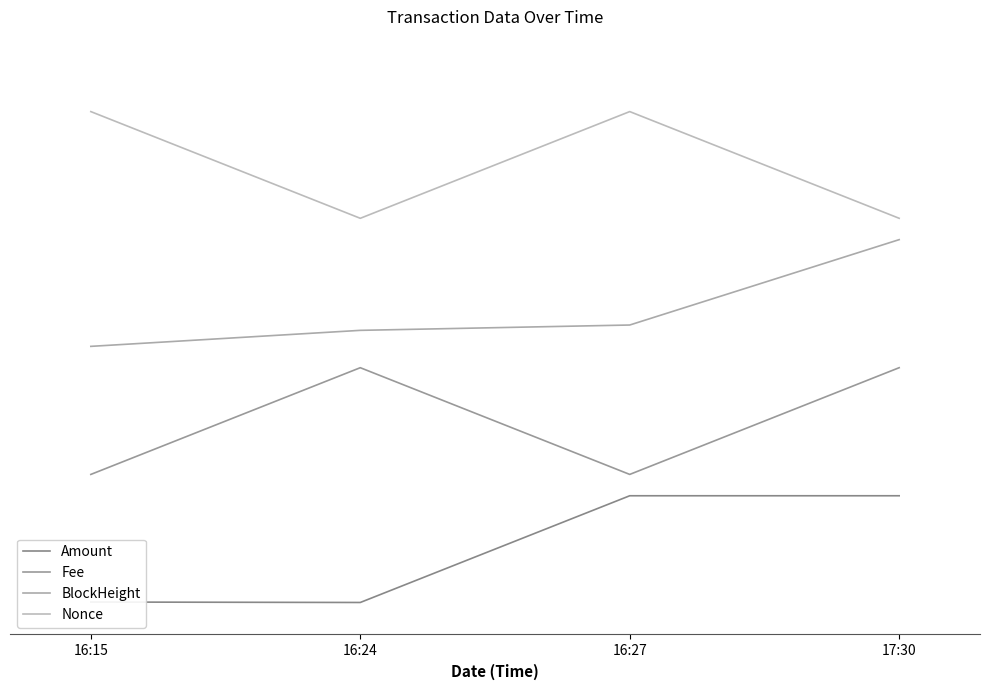

True or false: BlockHeight and Fee cross at least once.

False